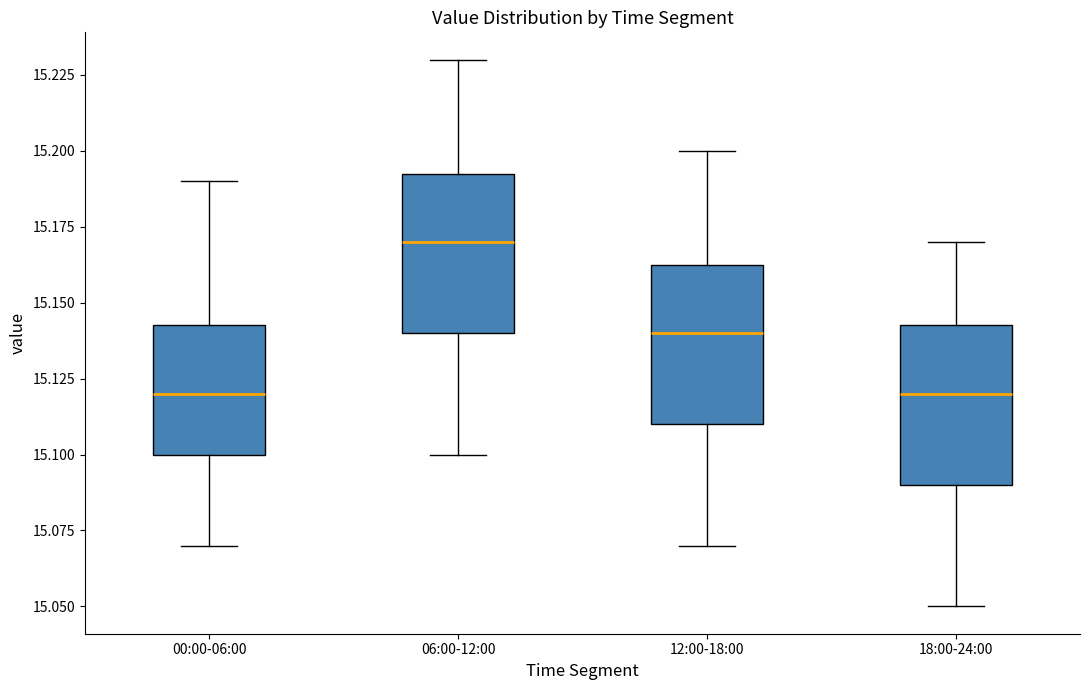

Which box's median line is the highest?

06:00-12:00